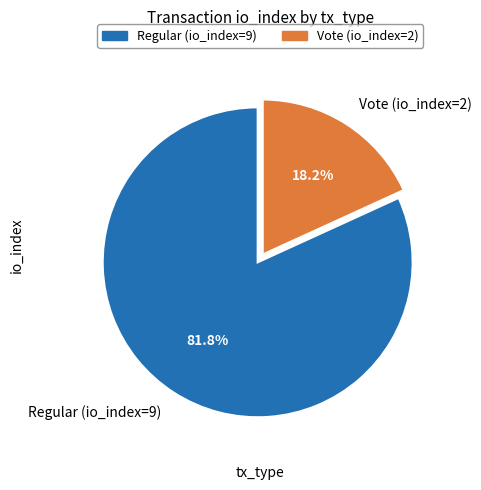

Approximately how many times larger is the value at Vote (io_index=2) compared to Regular (io_index=9)?

0.2